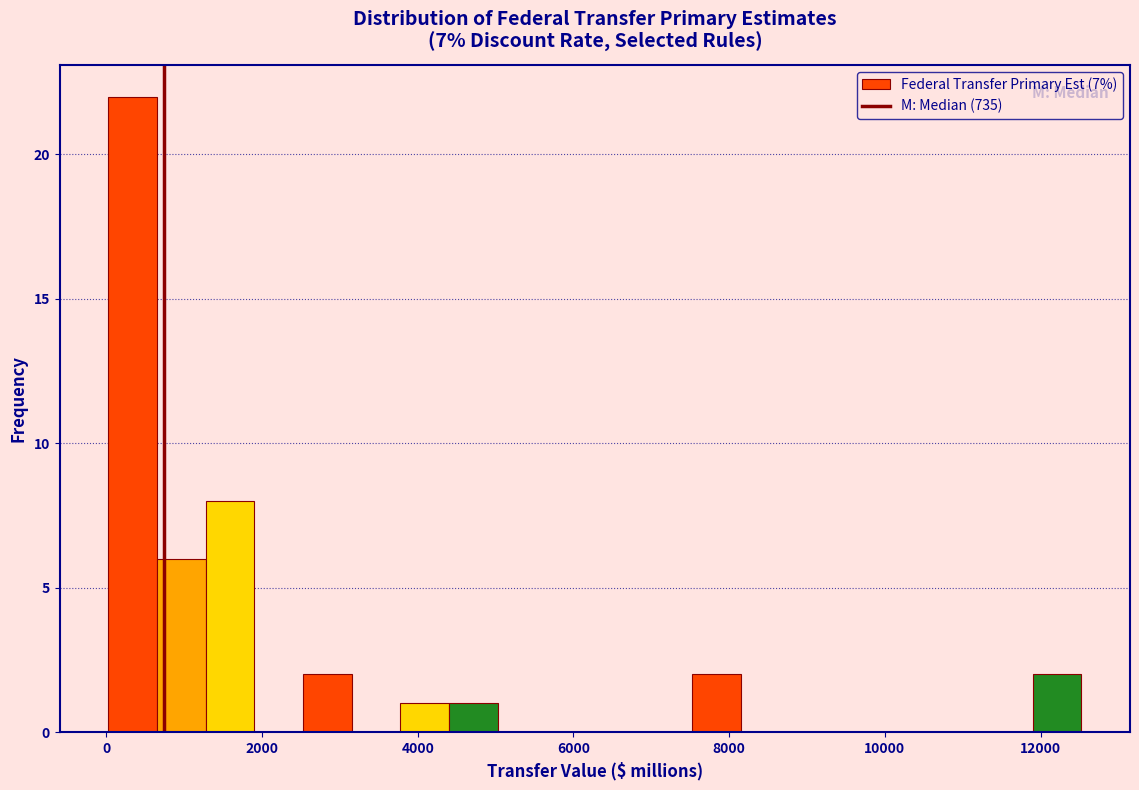

Around what value on the x-axis is the tallest bar? Give the approximate position of its centre, as read against the axis.

400